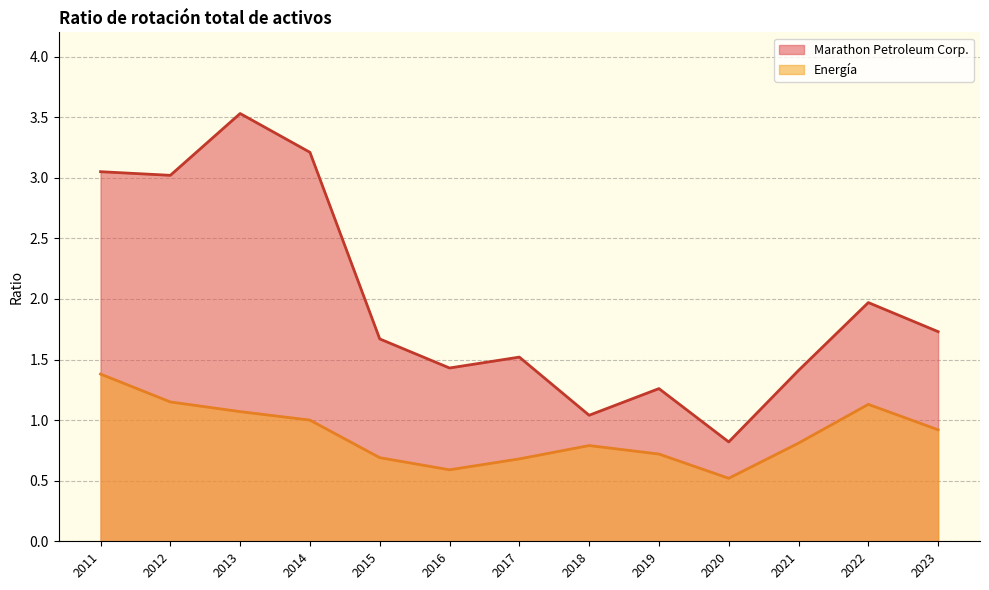

Which series changed the most between 2017 and 2015?

Marathon Petroleum Corp.